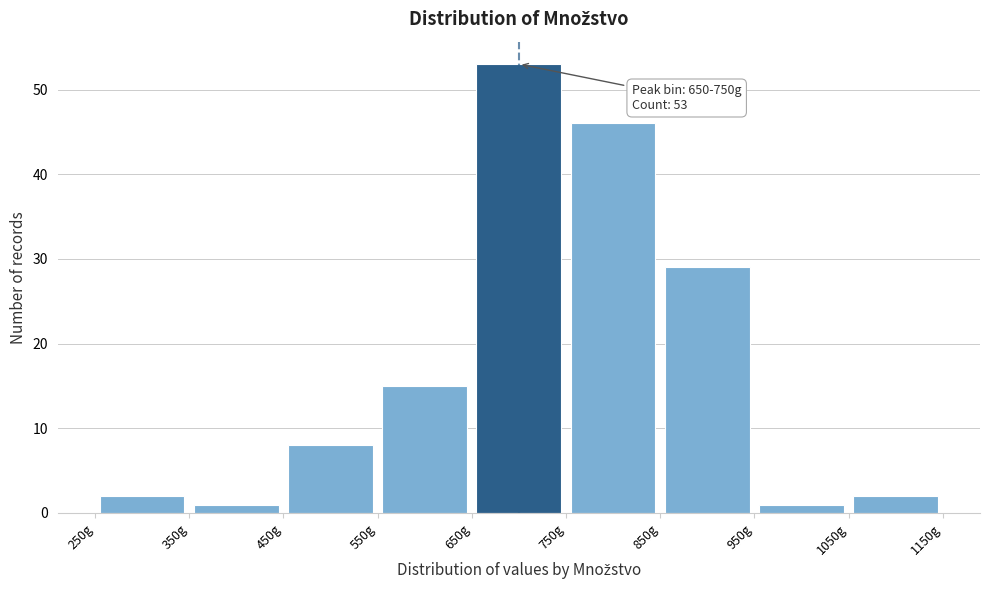

Which range on the x-axis has the tallest bar?

650 to 750